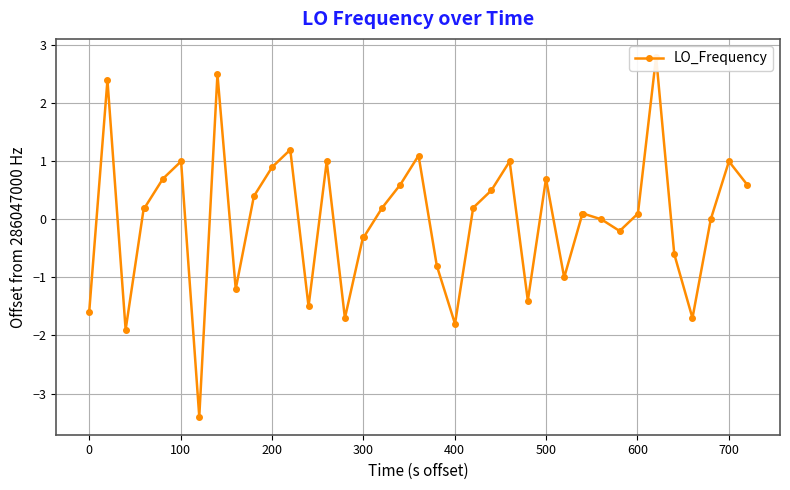

What is the greatest value displayed?

2.8